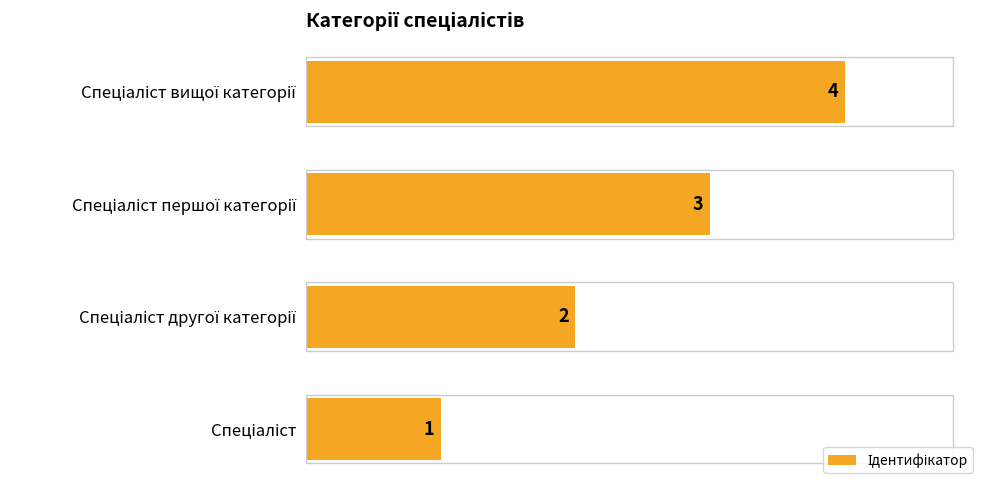

What is the sum of all values?

10